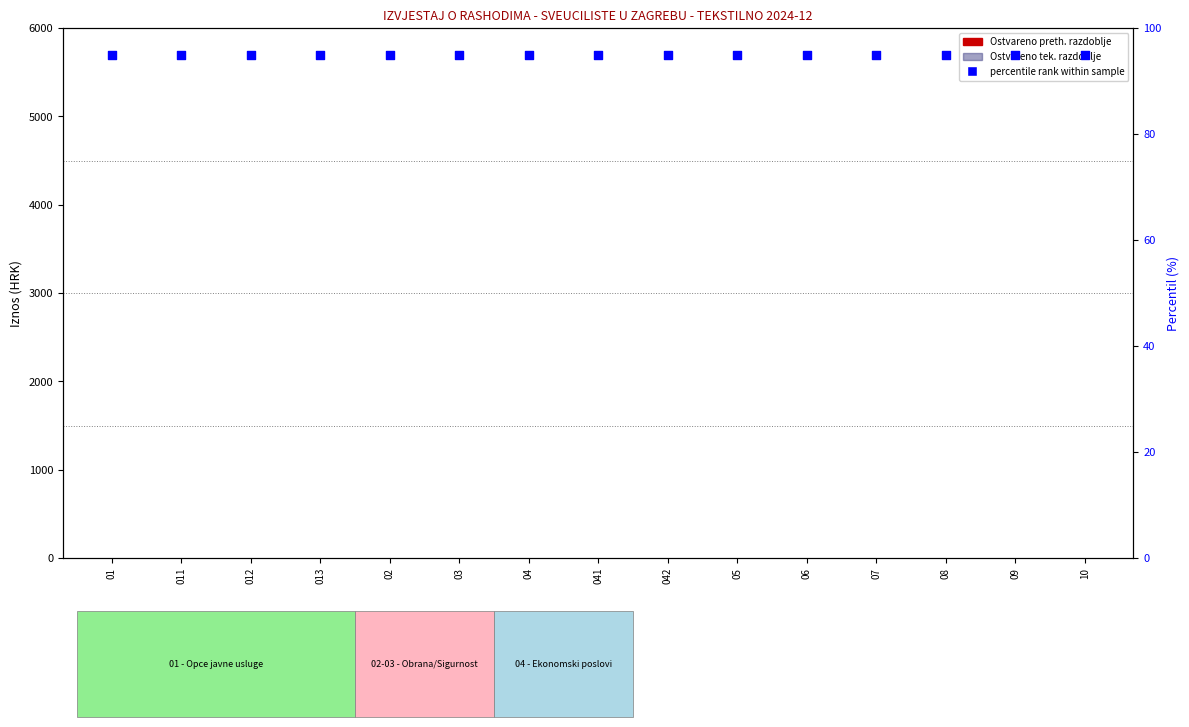

What are all the series names shown in the legend?

Ostvareno preth. razdoblje, Ostvareno tek. razdoblje, percentile rank within sample